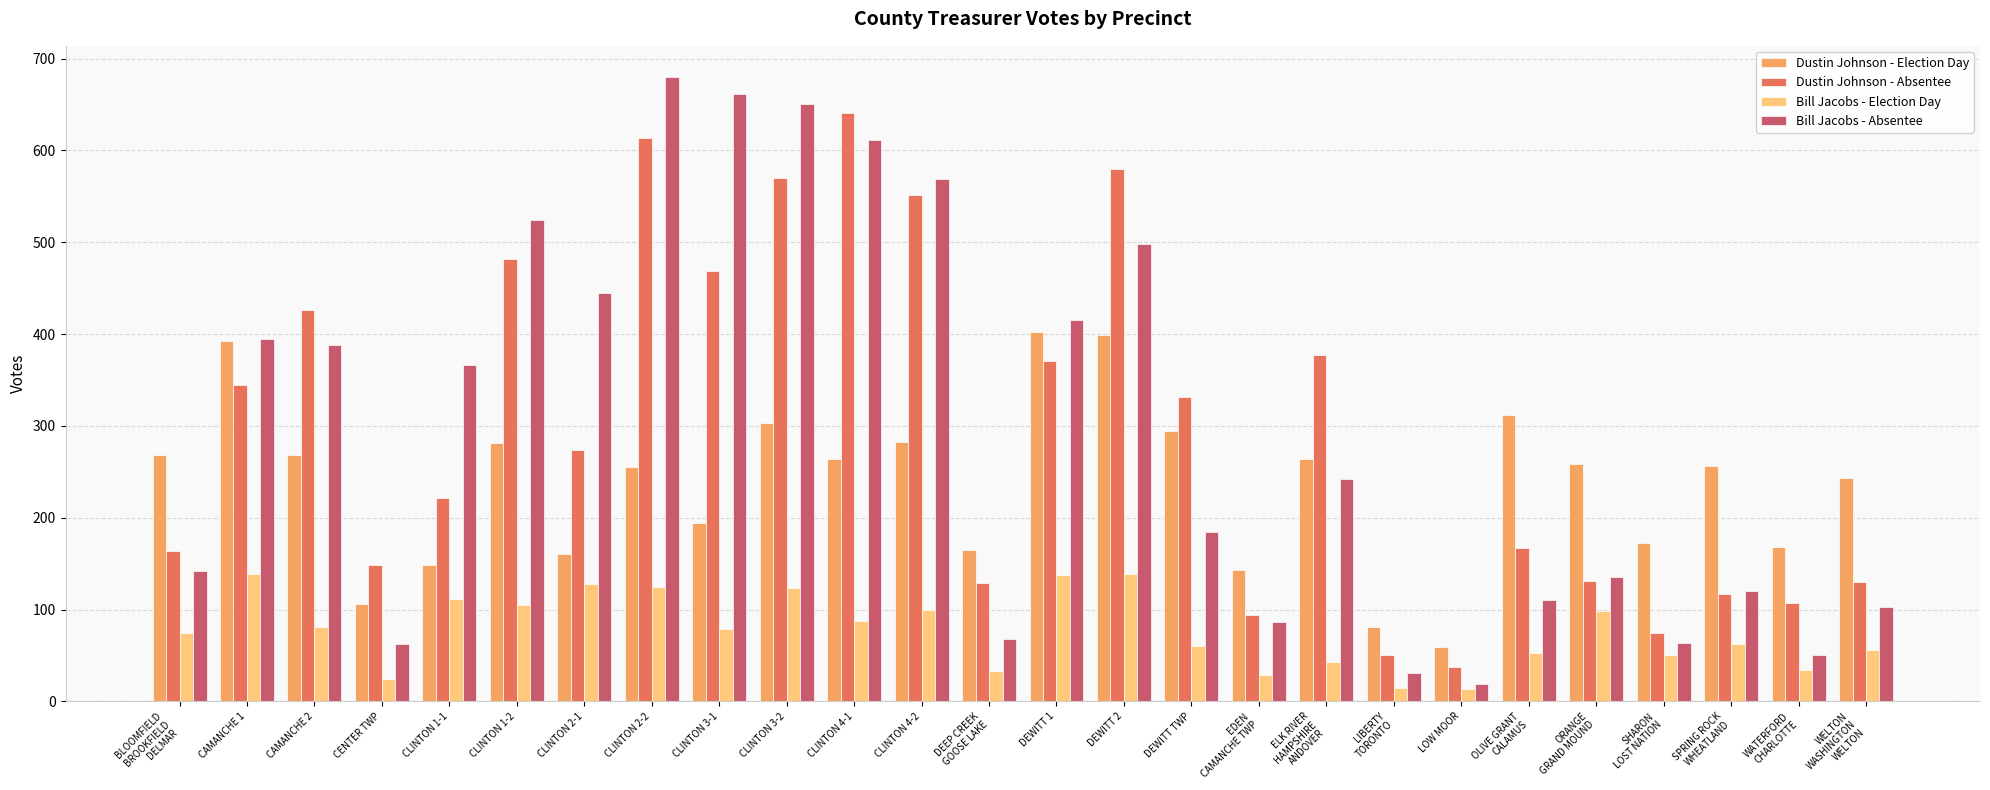

What is the difference between the highest and lowest values at CLINTON 1-2?

419